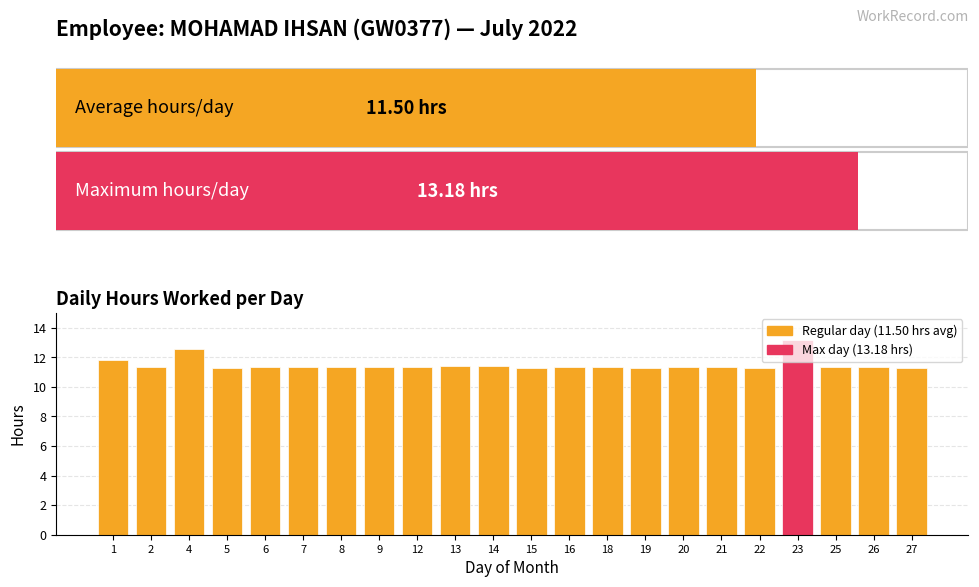

What is the ratio of the value at 26 to the value at 9?

1.0